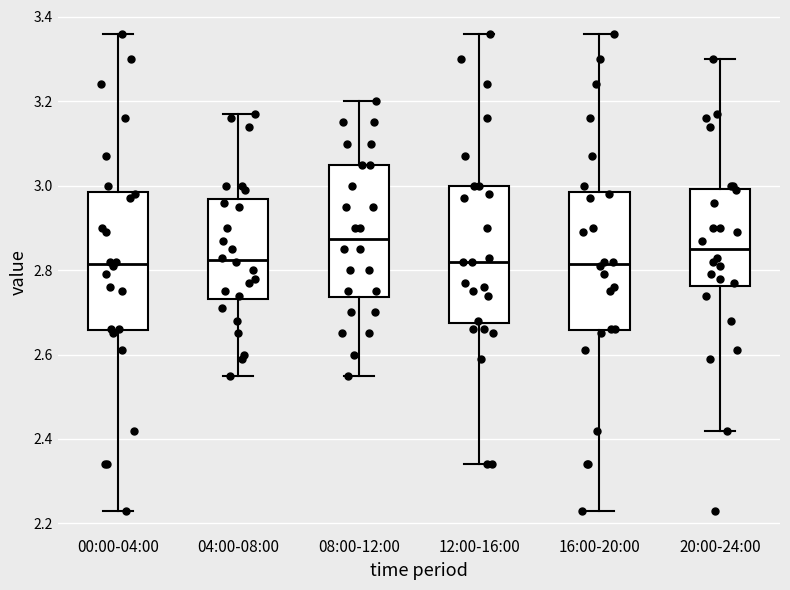

Reading left to right, read every box against the y-axis: the position of its median line, the range the box covers, and the ends of its whiskers. The values are not printed on the chart, so give them approximately, as read against the axis.

00:00-04:00: median 2.82, box 2.66 to 2.98, whiskers 2.24 to 3.36
04:00-08:00: median 2.82, box 2.74 to 2.96, whiskers 2.56 to 3.18
08:00-12:00: median 2.88, box 2.74 to 3.06, whiskers 2.56 to 3.20
12:00-16:00: median 2.82, box 2.68 to 3.00, whiskers 2.34 to 3.36
16:00-20:00: median 2.82, box 2.66 to 2.98, whiskers 2.24 to 3.36
20:00-24:00: median 2.86, box 2.76 to 3.00, whiskers 2.42 to 3.30